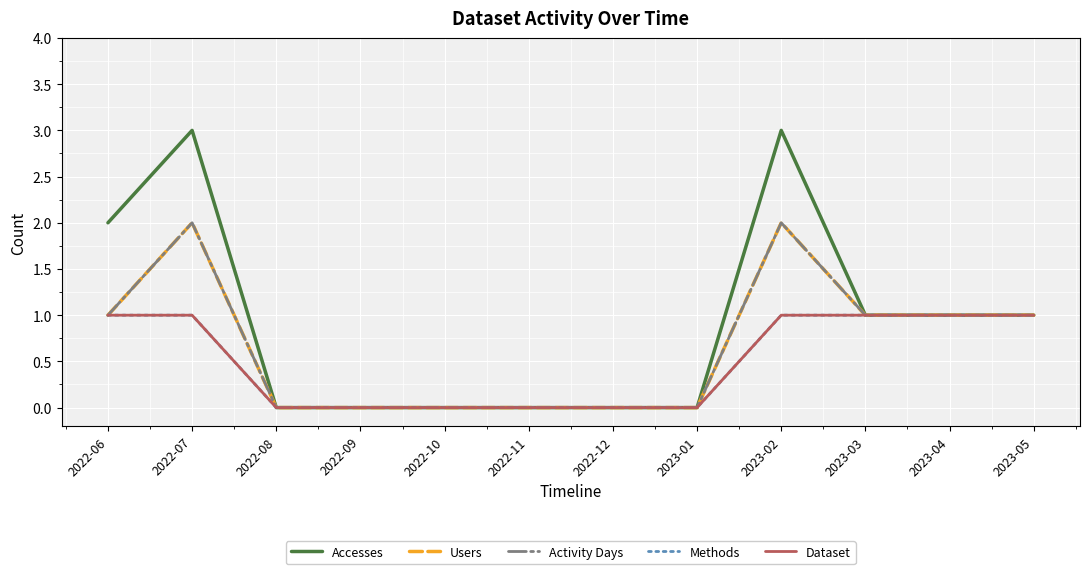

How many Dataset values are between 0 and 1?

12